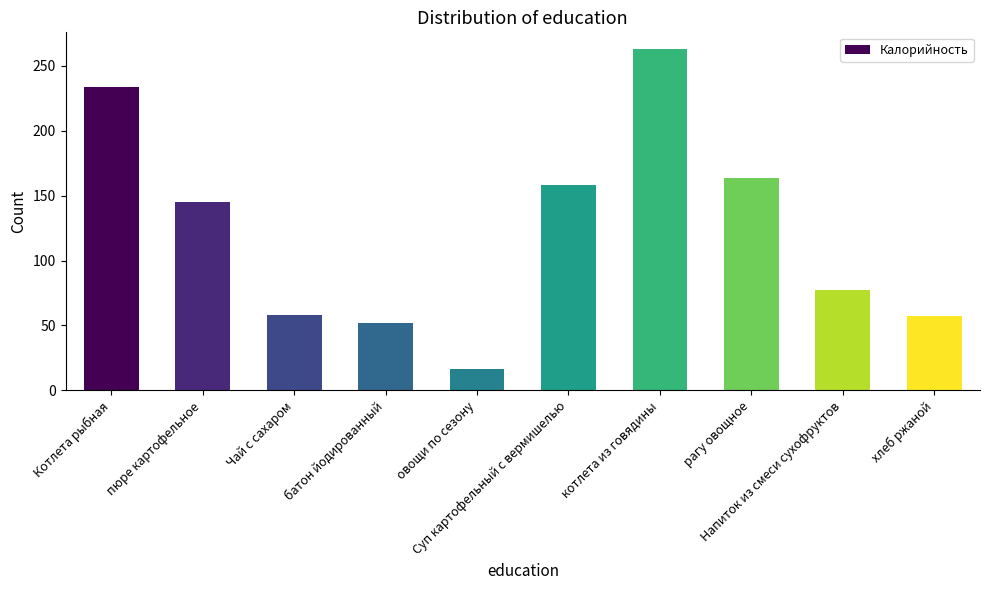

Approximately how many times larger is the value at Суп картофельный с вермишелью compared to батон йодированный?

3.1